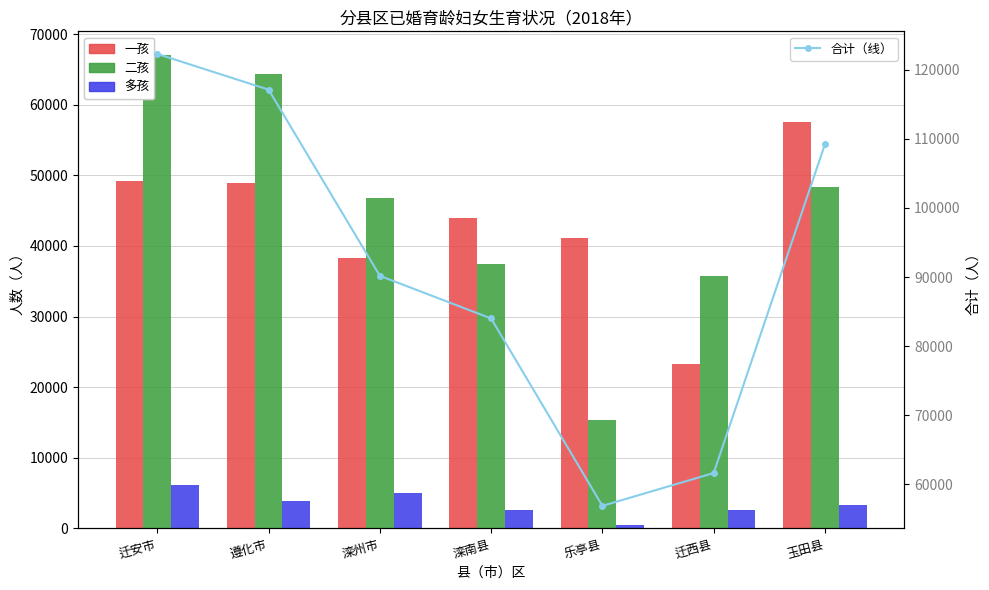

Between 滦州市 and 迁西县, which series saw the biggest shift?

合计（线）